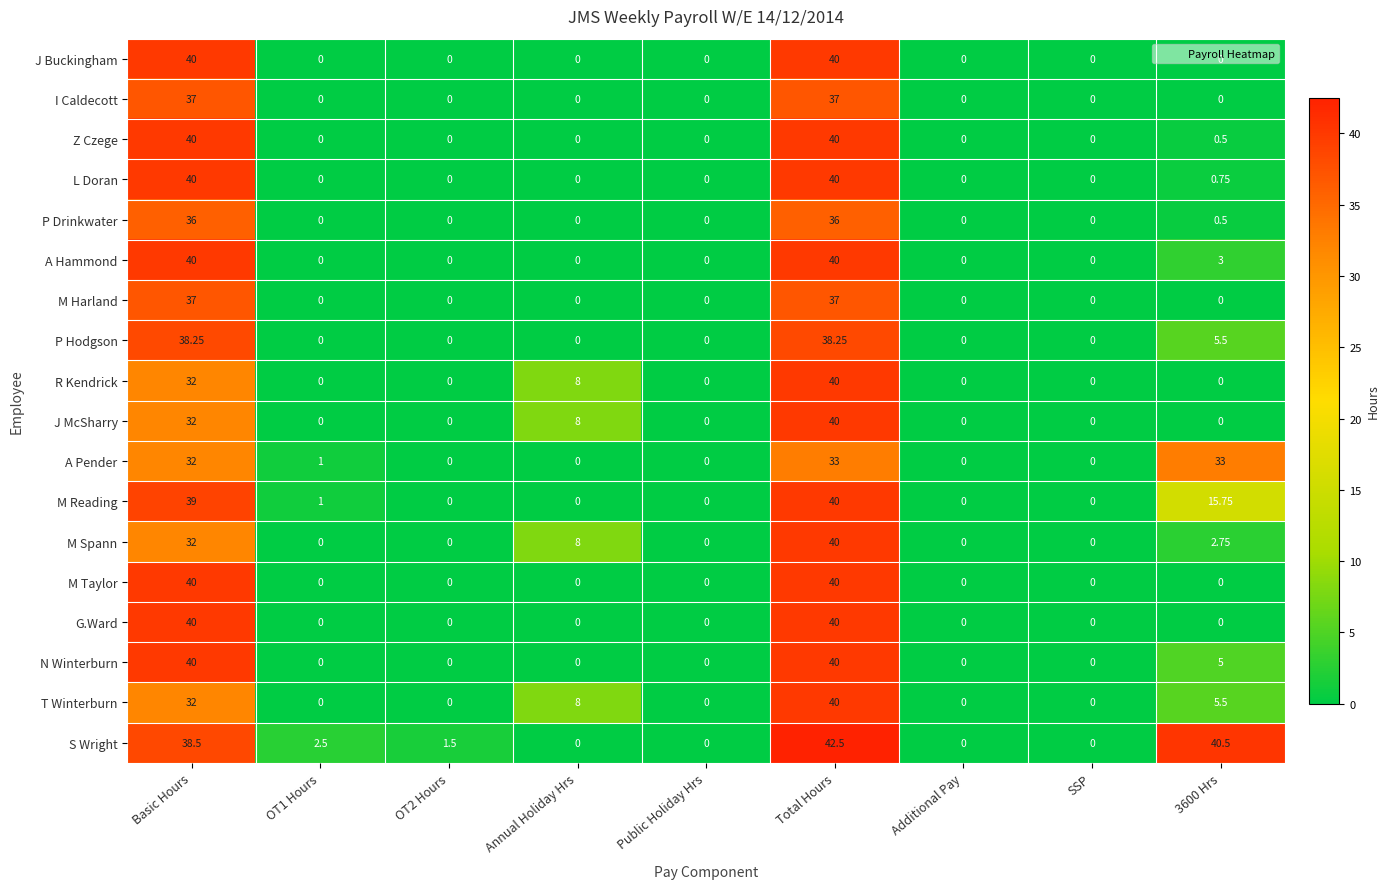

What is the greatest value displayed?

42.5